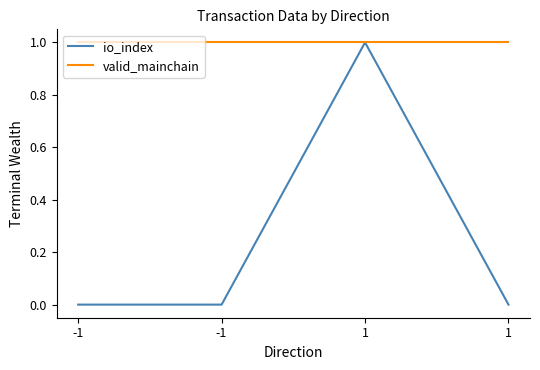

True or false: io_index and valid_mainchain cross at least once.

False